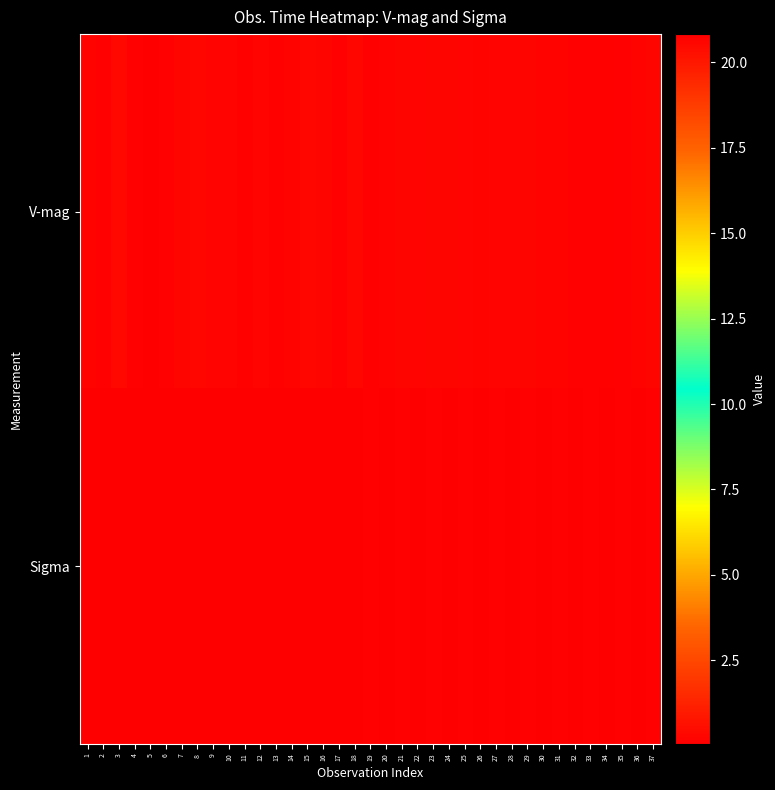

Between 15 and 22, which is larger?

22